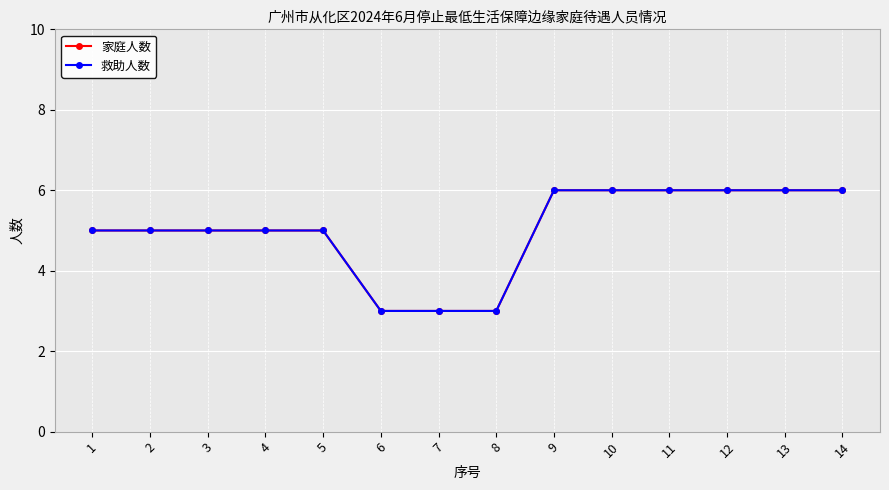

At which label does 家庭人数 reach its minimum?

6